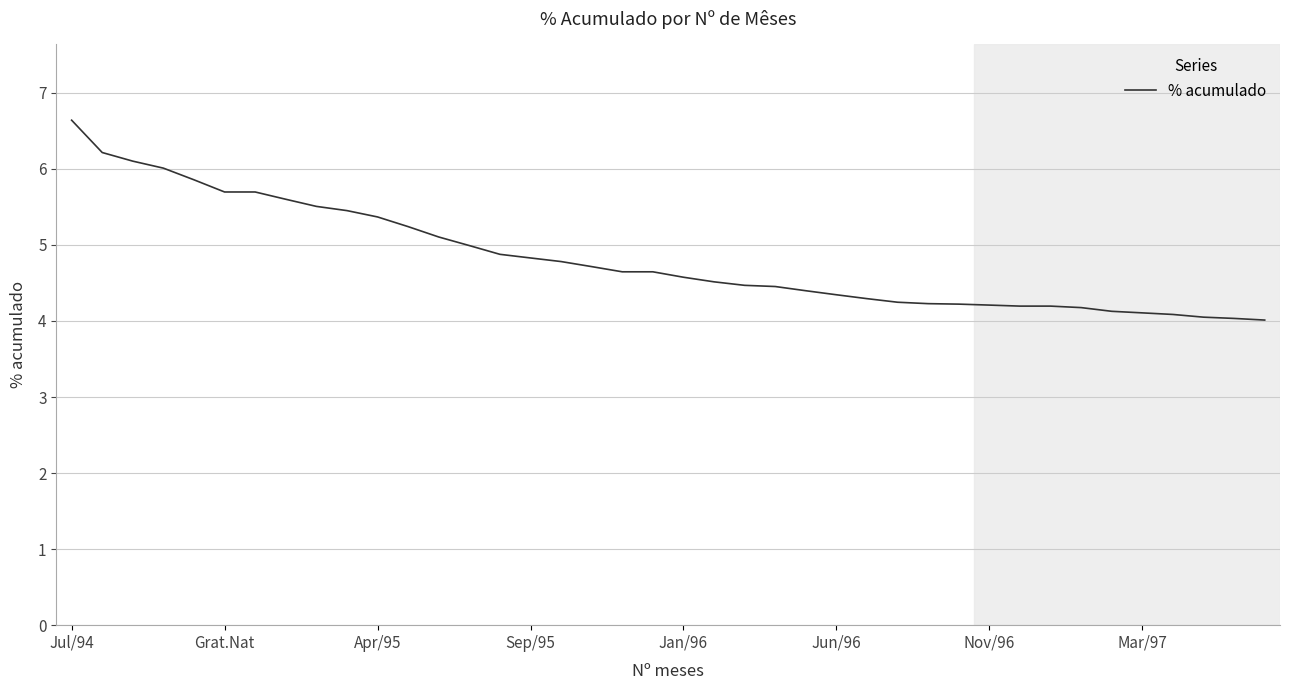

What is the maximum value shown in the chart?

6.6